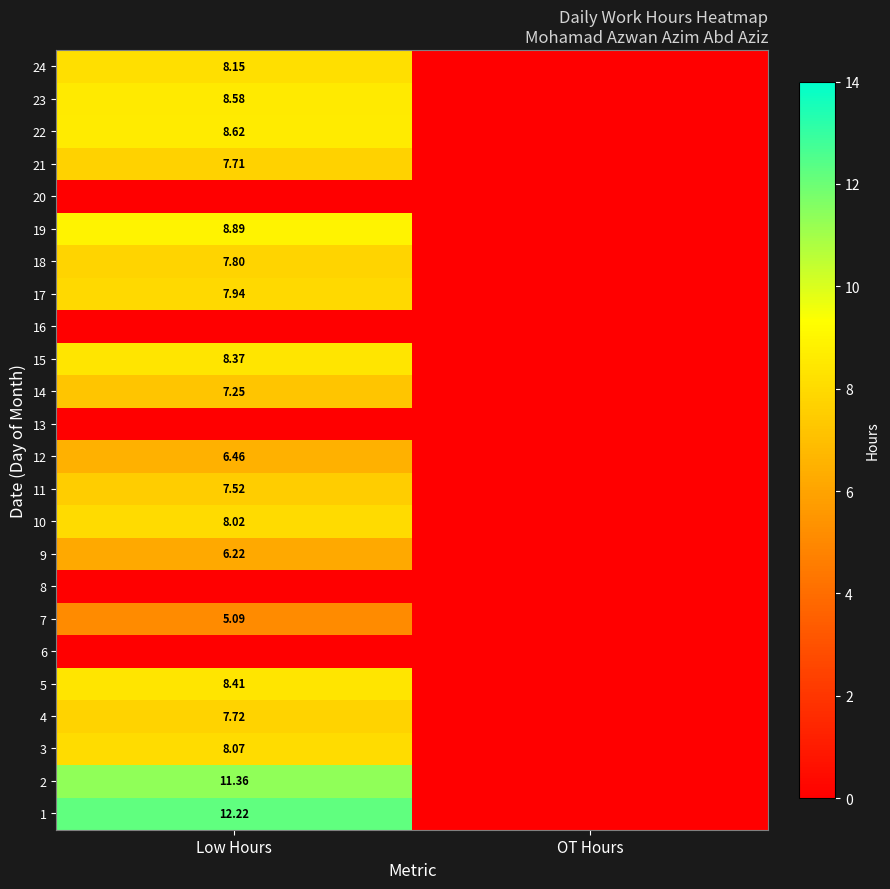

Count the number of data series in this chart.

24